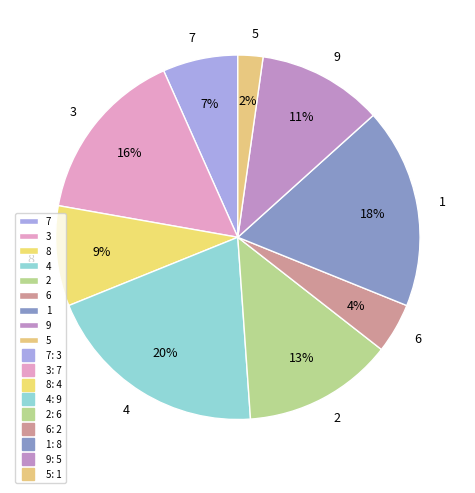

The 4 slice represents 14% of the pie. True or false?

False